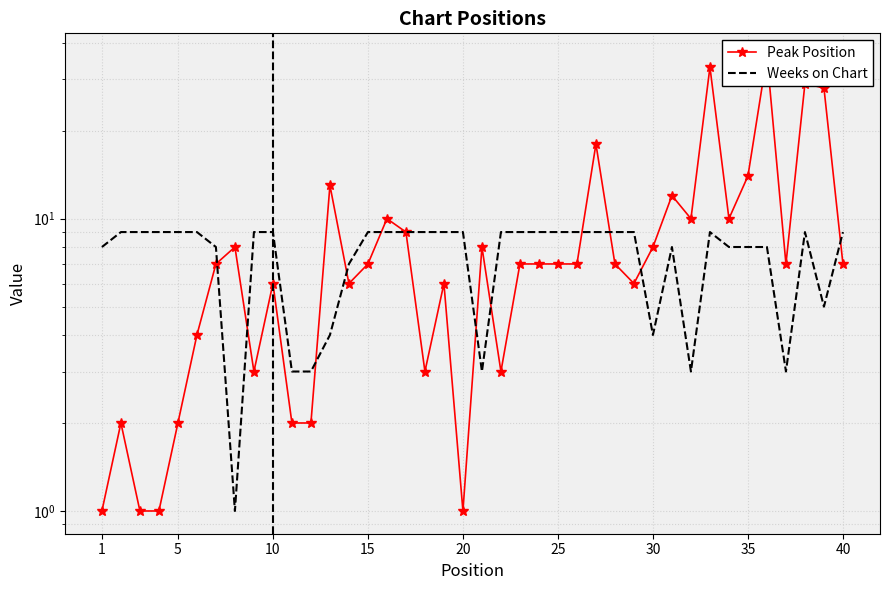

How many distinct data groups are displayed?

2